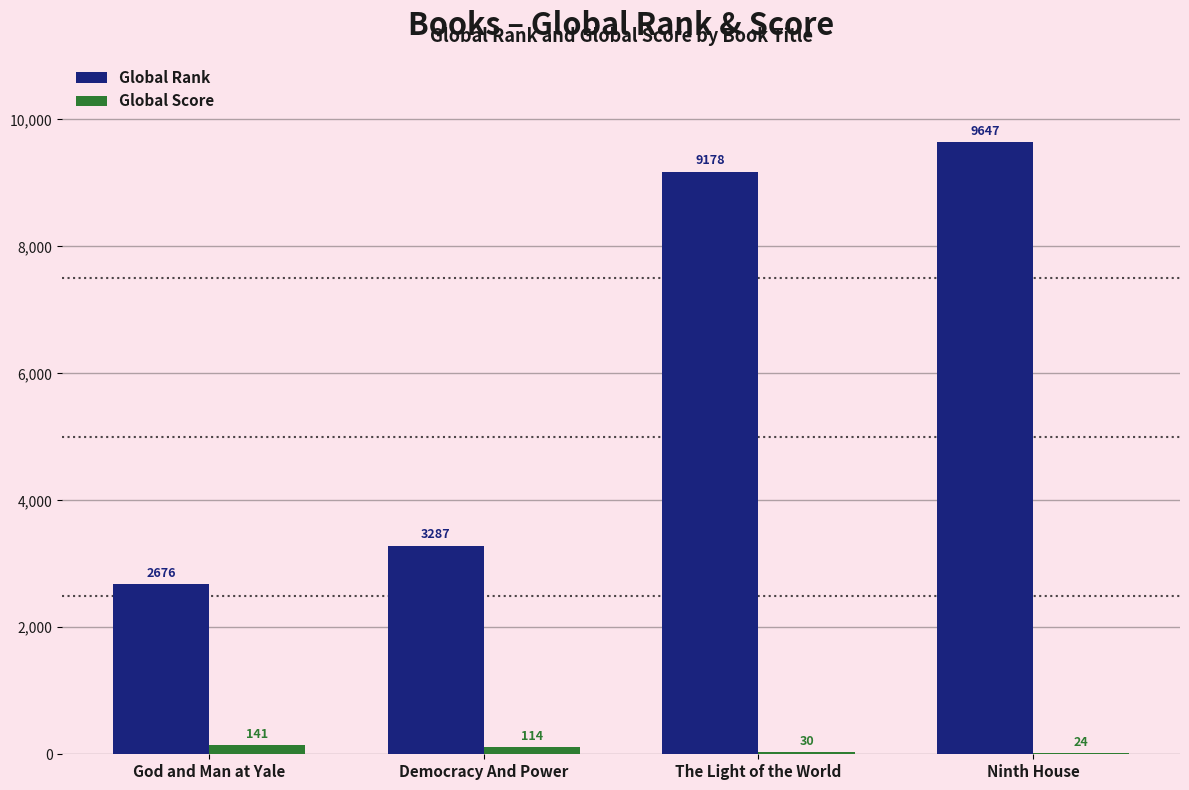

How many categories are shown in the chart?

4